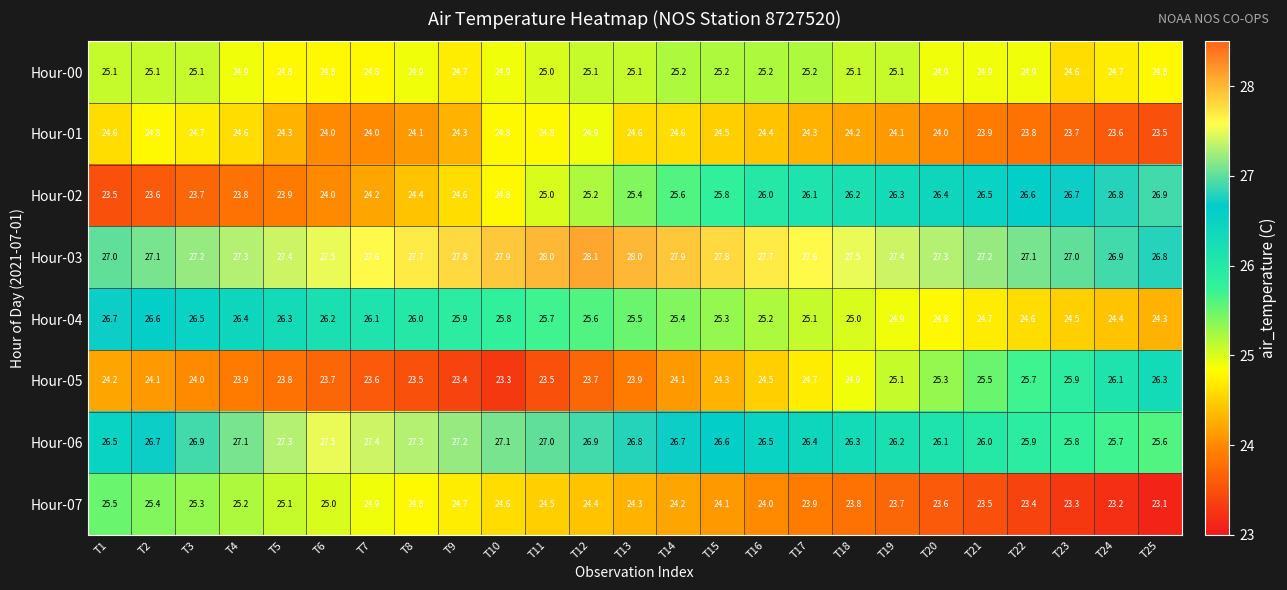

What is the maximum value for Hour-06?

27.5